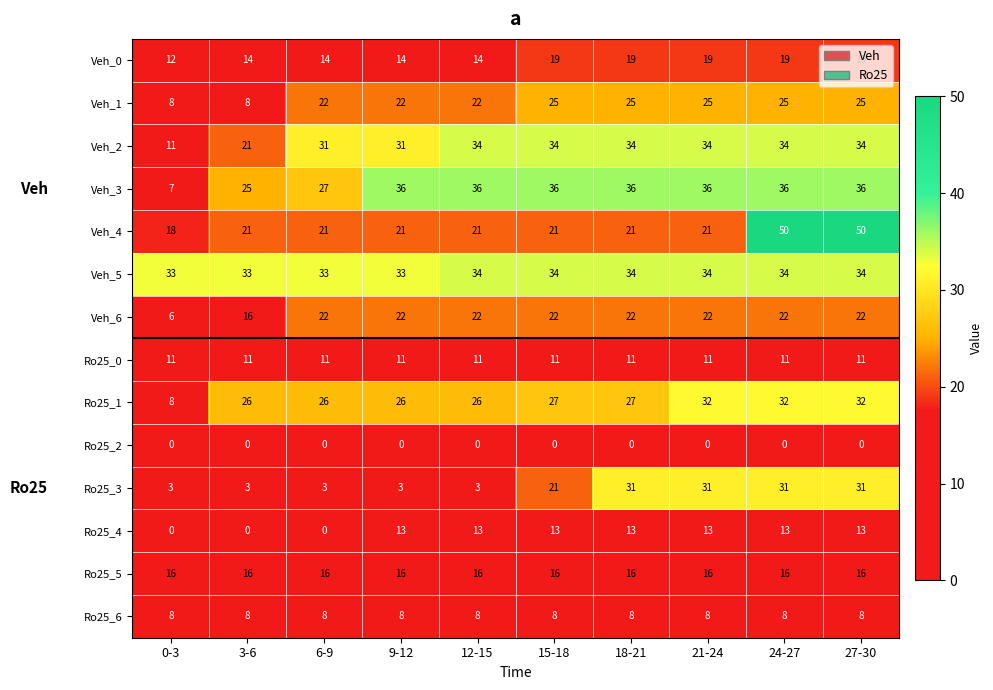

Which series has the widest spread of values?

Veh_4